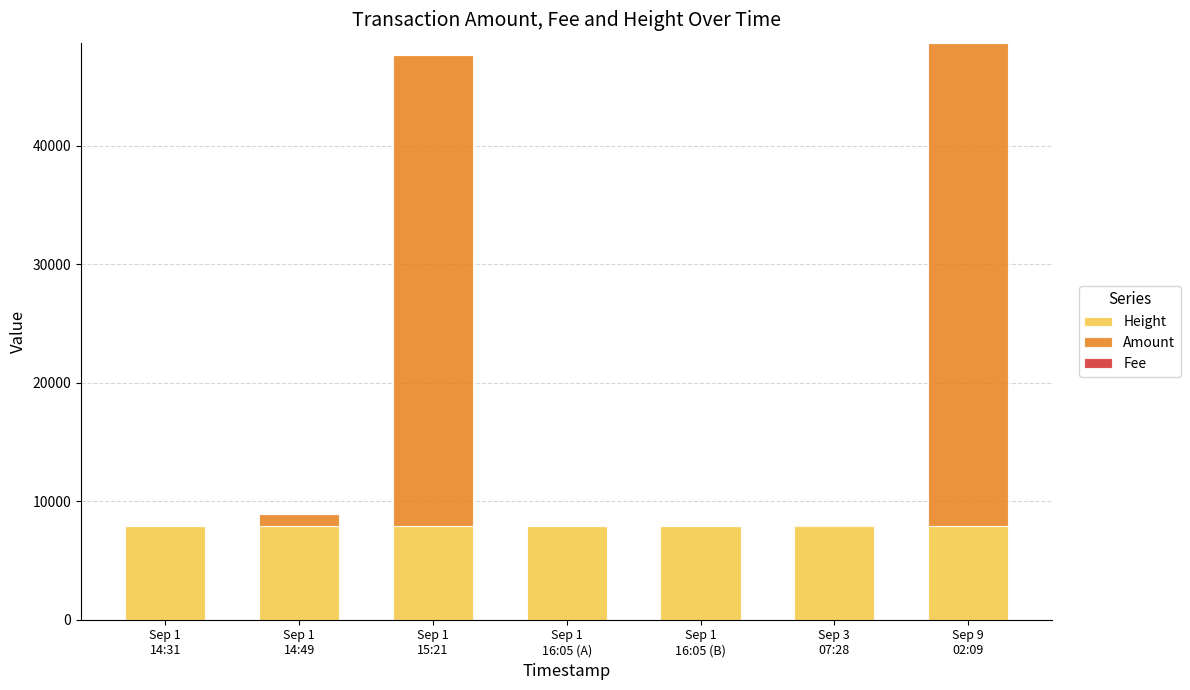

Which has a higher value, Sep 1
14:49 or Sep 3
07:28?

Sep 3
07:28